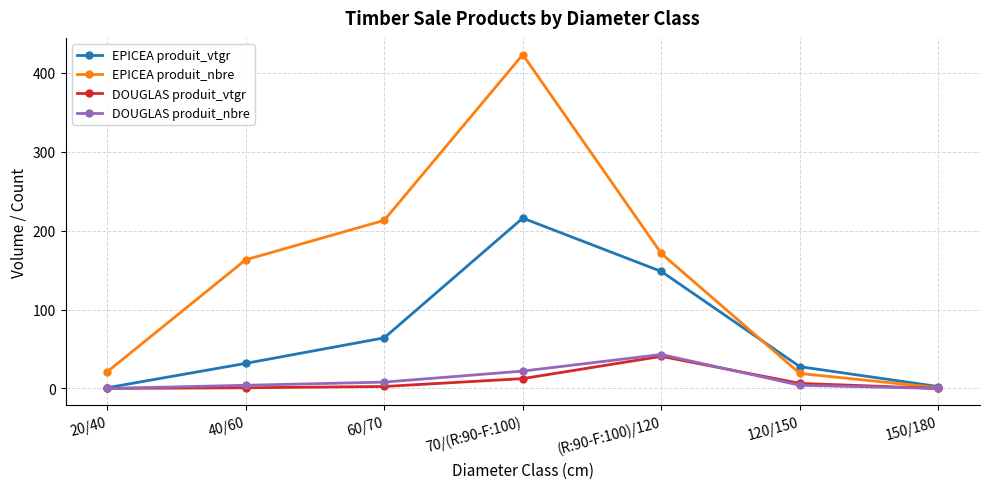

What is the difference between the second highest and second lowest values in the EPICEA produit_nbre series?

194.0